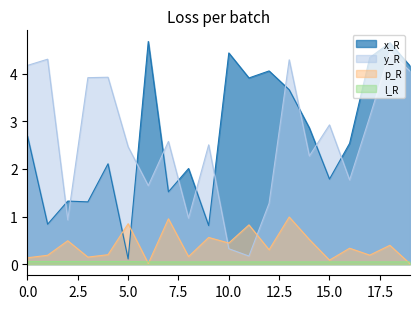

How many distinct data groups are displayed?

4